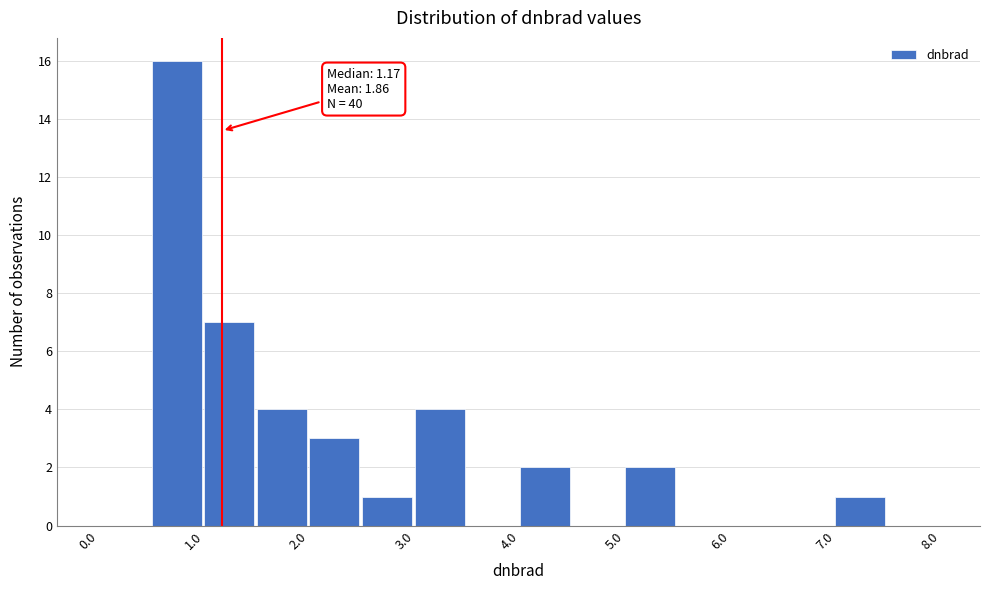

Which range on the x-axis has the tallest bar?

0.5 to 1.0